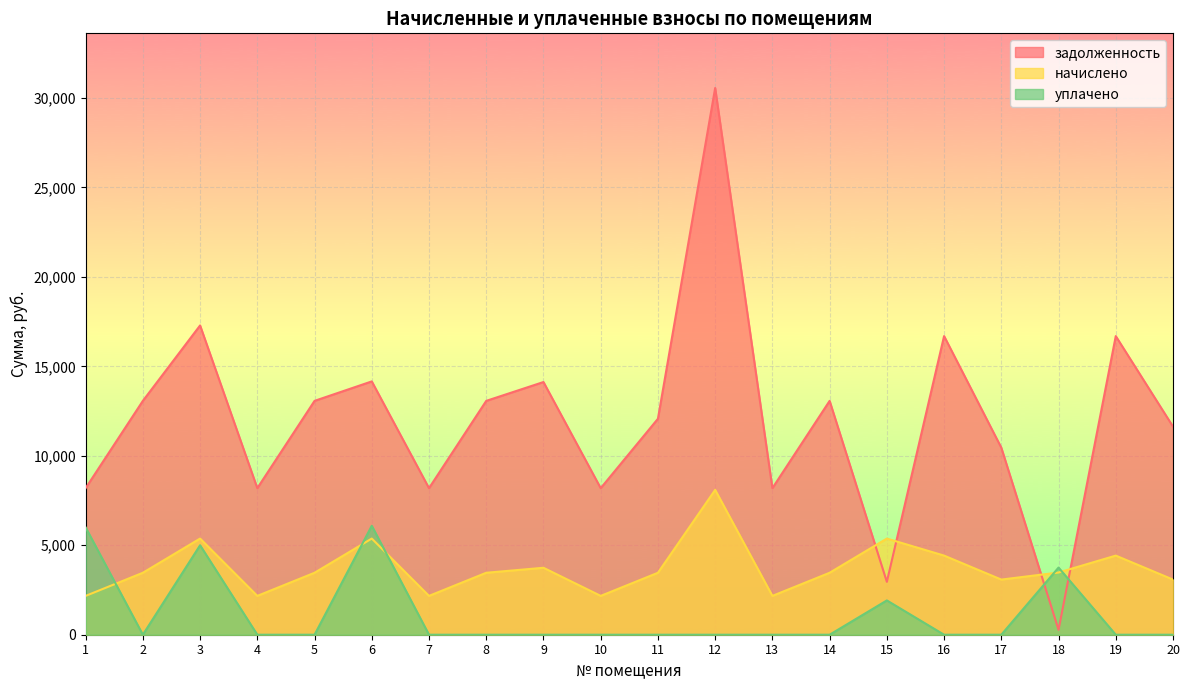

Where is the first local maximum for уплачено?

3